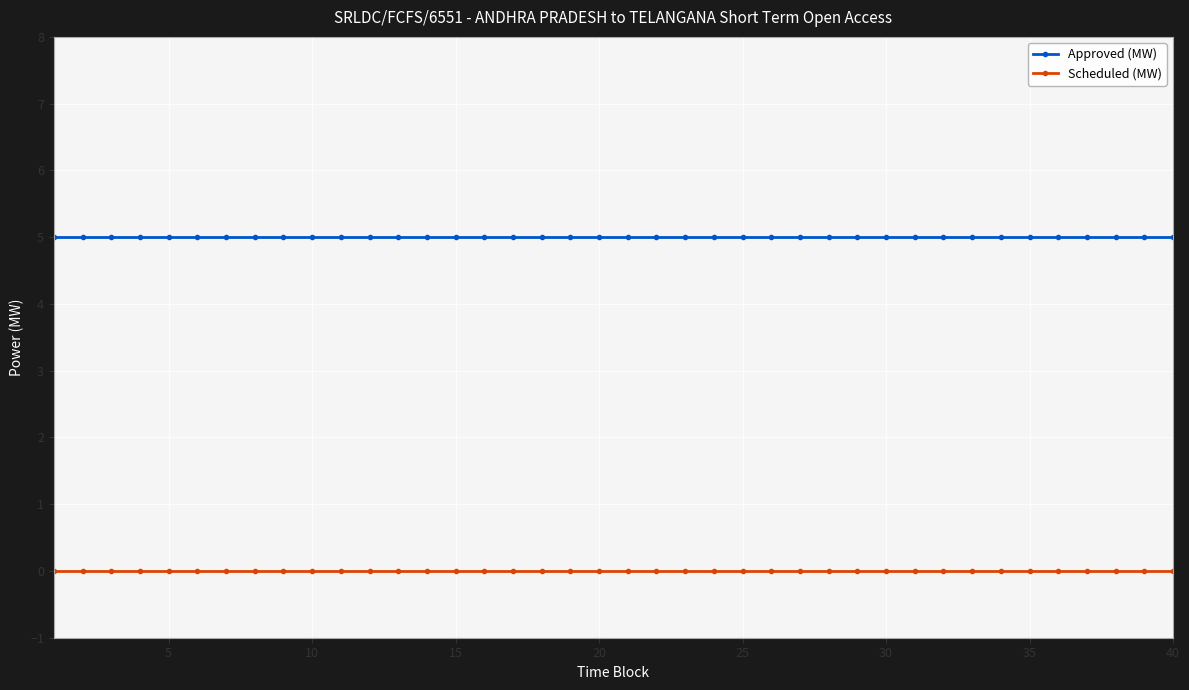

List the series in order of their peak value, highest first.

Approved (MW), Scheduled (MW)